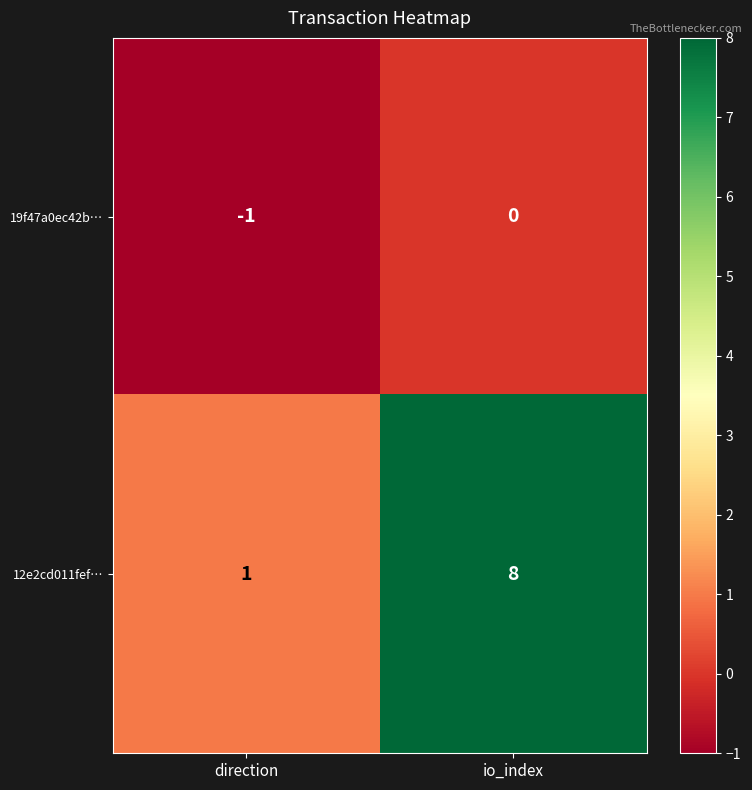

What value does the 12e2cd011fef… series have at io_index?

8